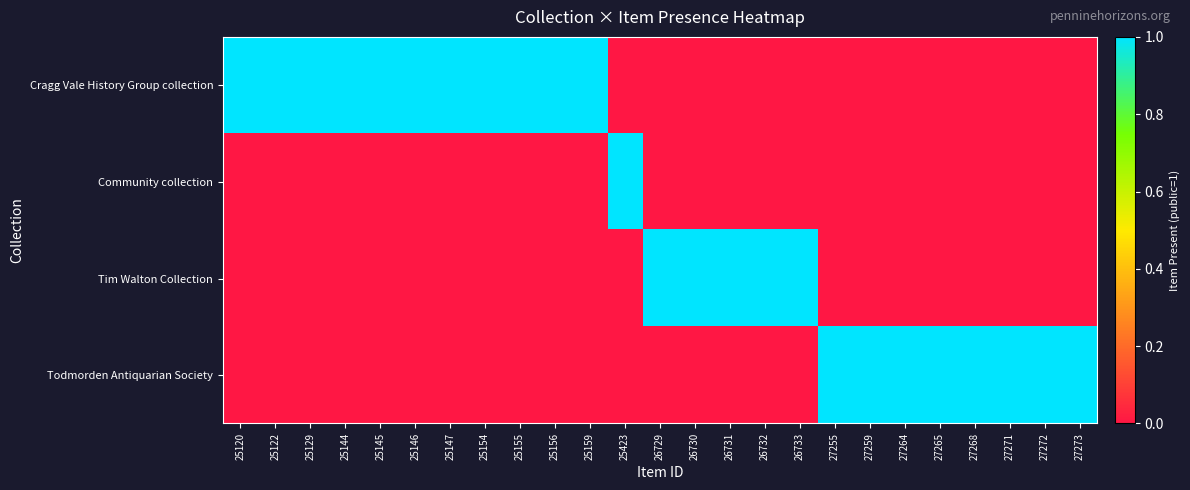

What is the difference between the highest and lowest values at 27264?

1